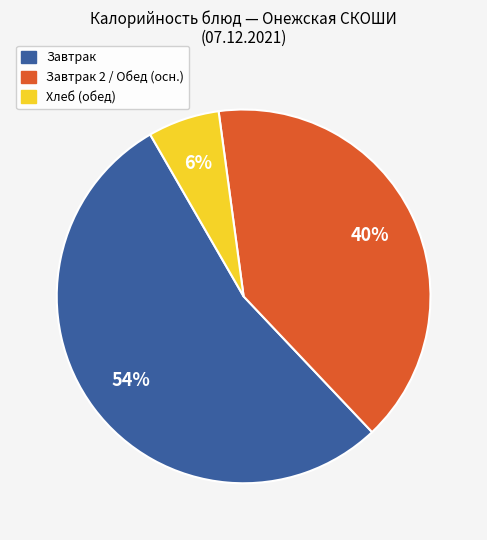

To the nearest percent, what is the average slice percentage?

33%